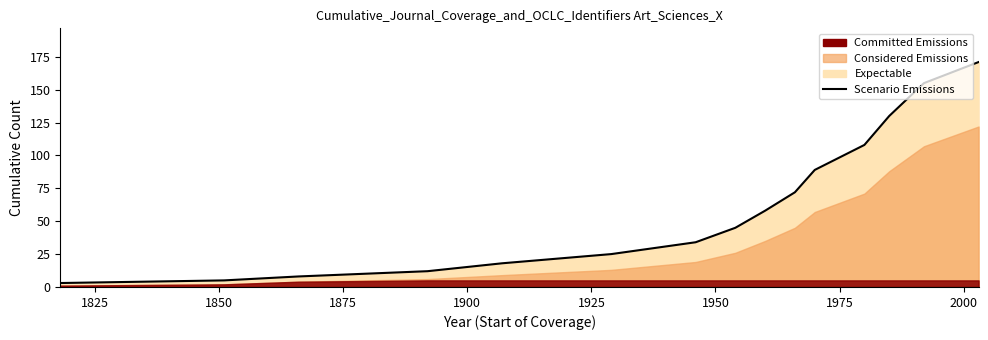

What is the greatest value displayed?

171